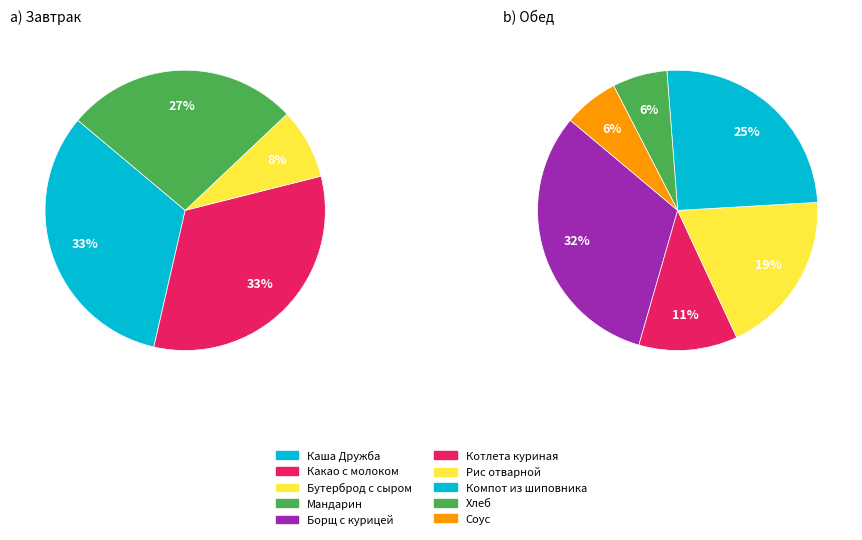

Do Хлеб and Борщ с курицей together represent more than half of the pie?

No